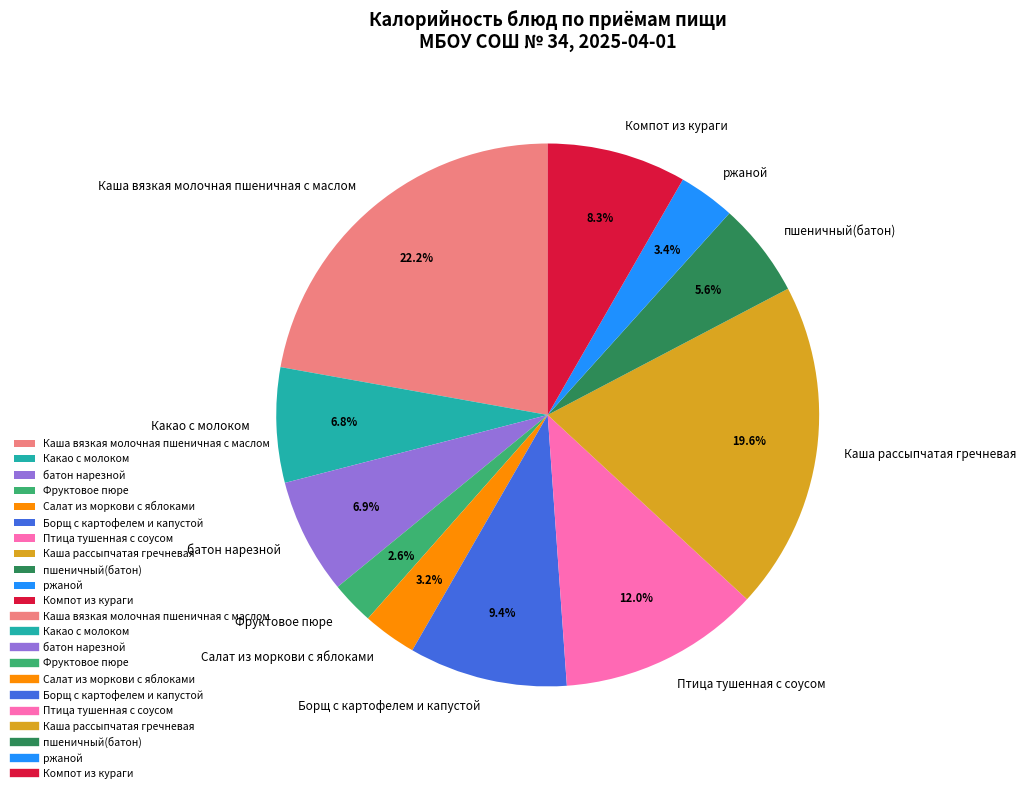

True or false: Компот из кураги accounts for 8% of the total.

True